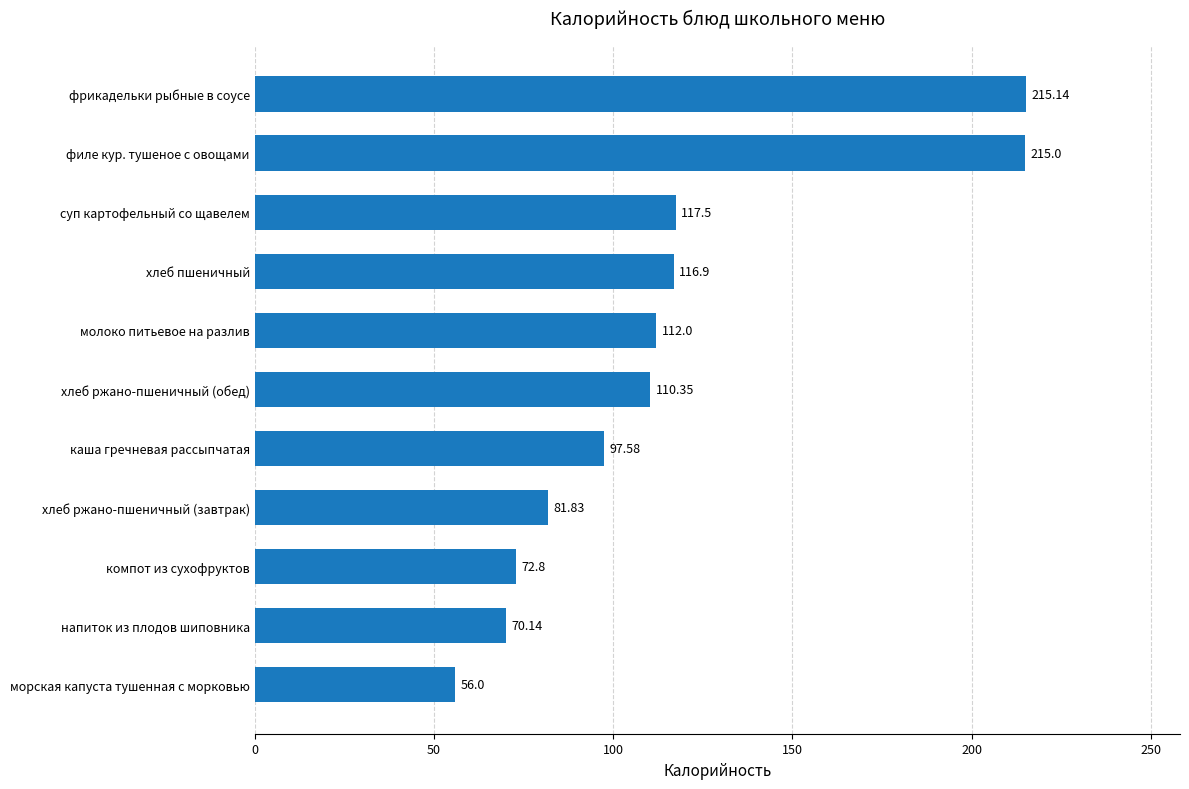

What is the change in value from напиток из плодов шиповника to молоко питьевое на разлив?

+41.9